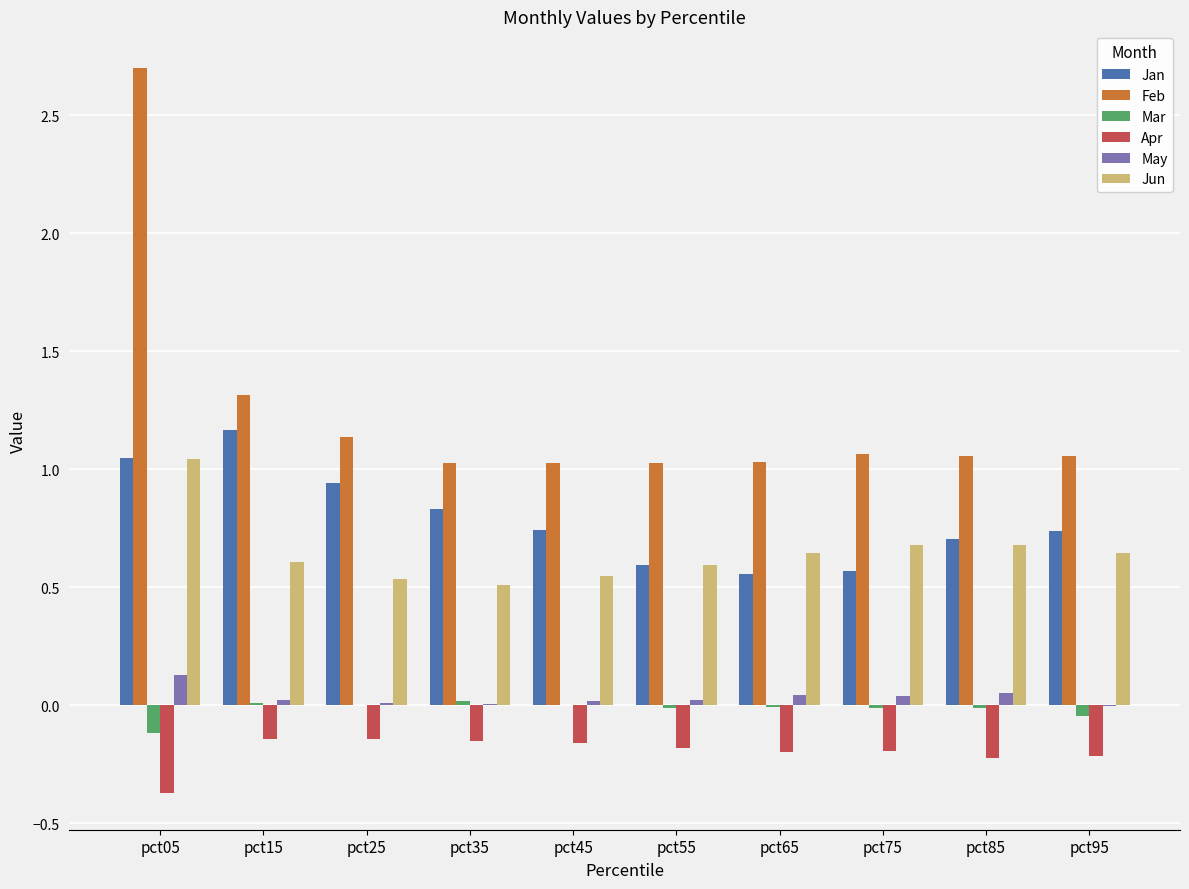

What is the greatest value displayed?

2.7